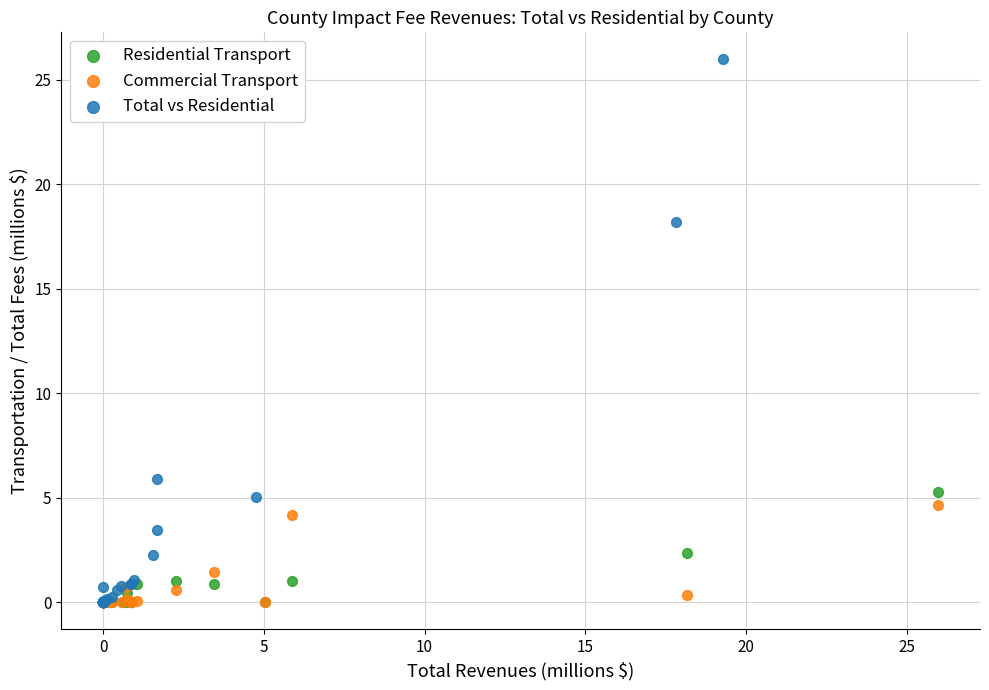

Which series has the largest Y range (max minus min)?

Total vs Residential